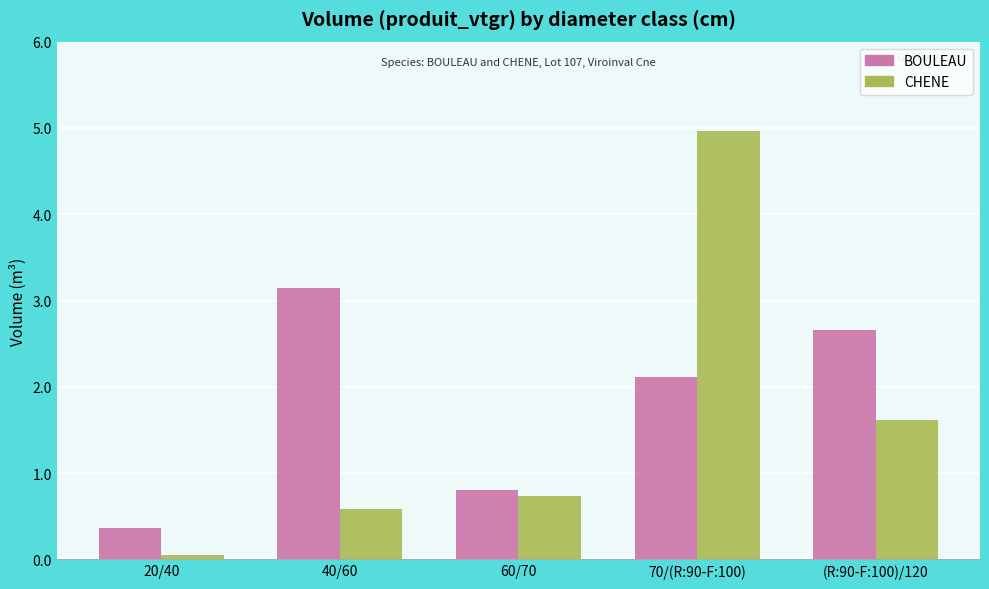

How many bars are there in total?

10